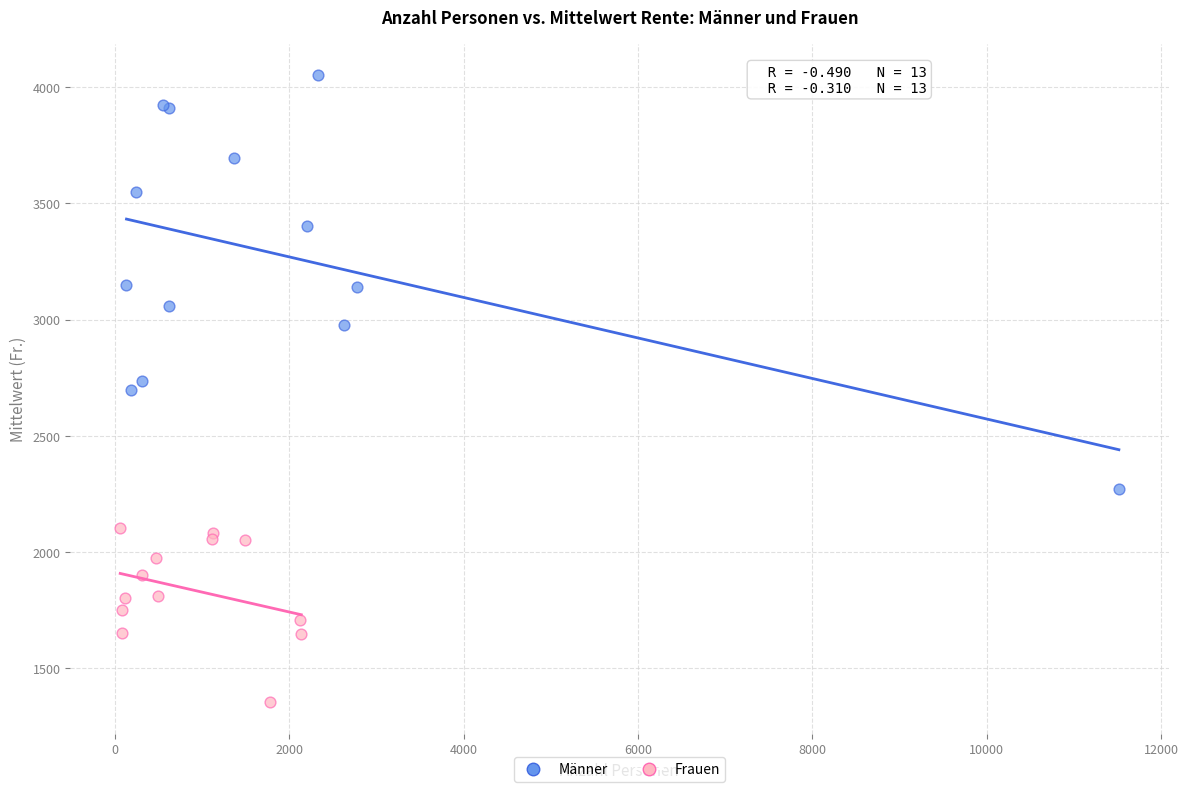

Which series contains the highest Y value?

Männer